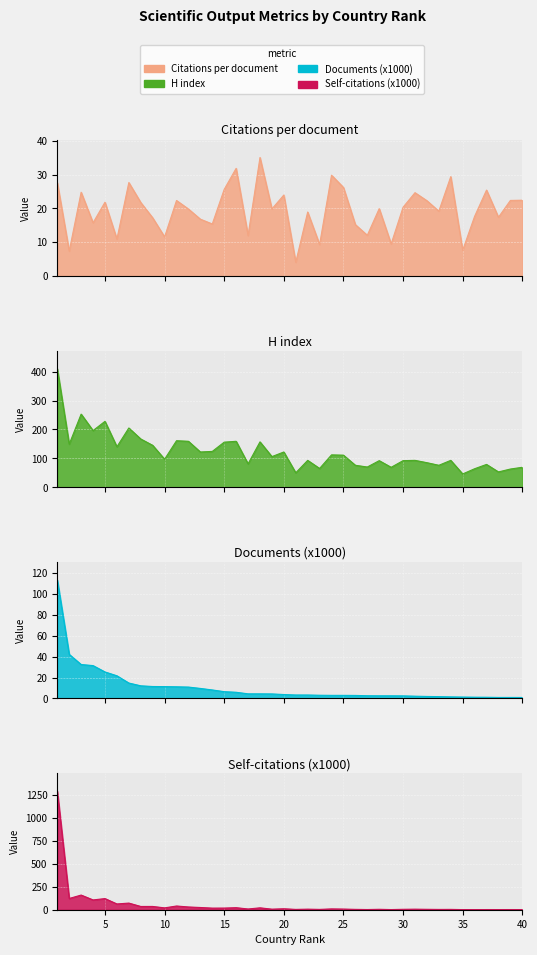

Which series changed the most between 16 and 24?

H index